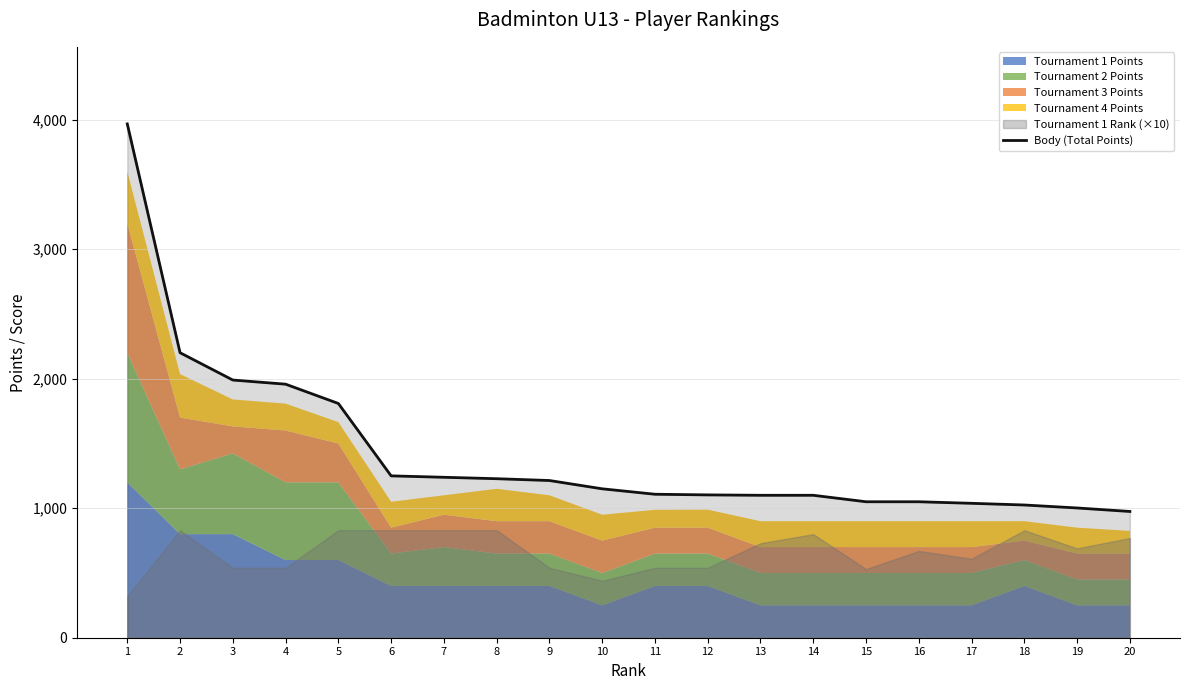

Reading left to right, what are all the values shown in this chart?

1=3968	2=2201	3=1990	4=1958	5=1809	6=1250	7=1239	8=1228	9=1214	10=1150	11=1108	12=1103	13=1100	14=1100	15=1050	16=1050	17=1038	18=1025	19=1002	20=975